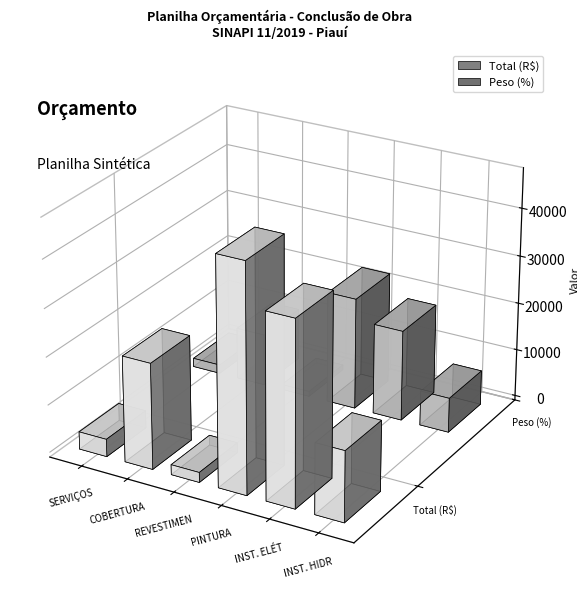

Rank the series by their maximum value, from lowest to highest.

Peso (%), Total